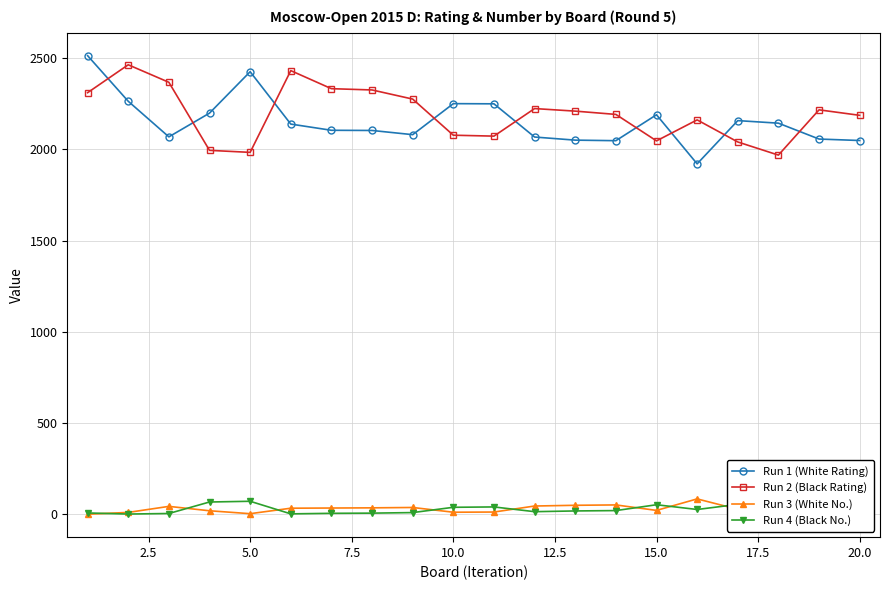

At how many categories does at least one series exceed 2373?

4